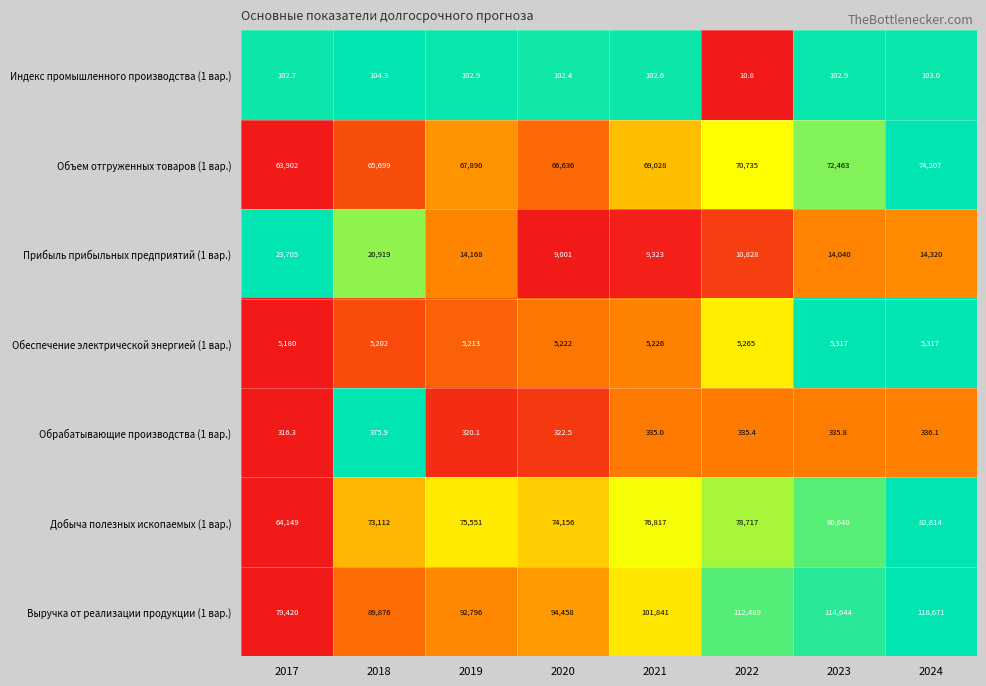

What is the difference between the Объем отгруженных товаров (1 вар.) values at 2024 and 2019?

6317.0